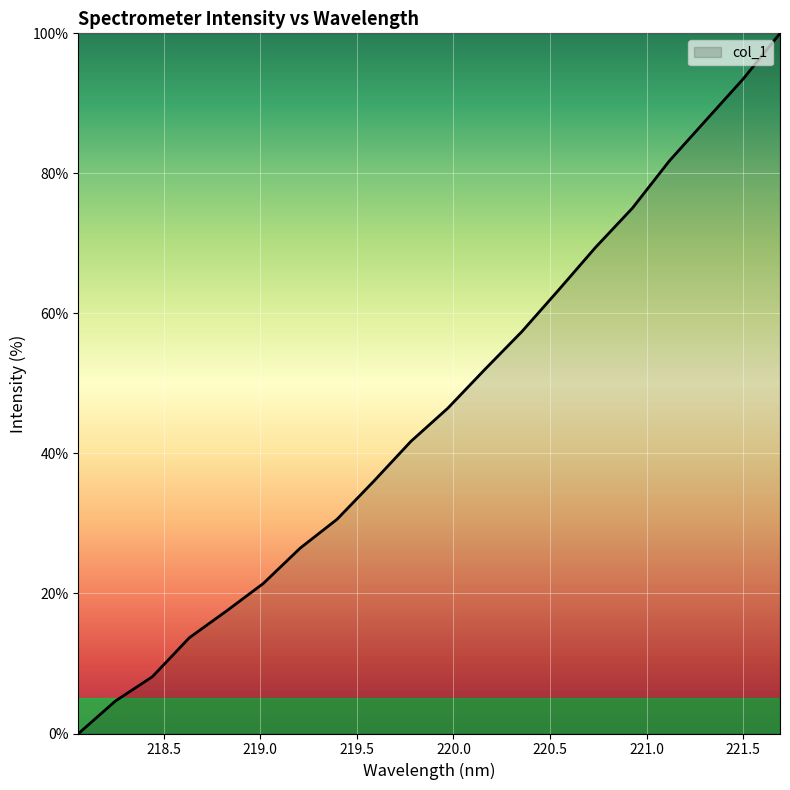

How many categories are shown in the chart?

20